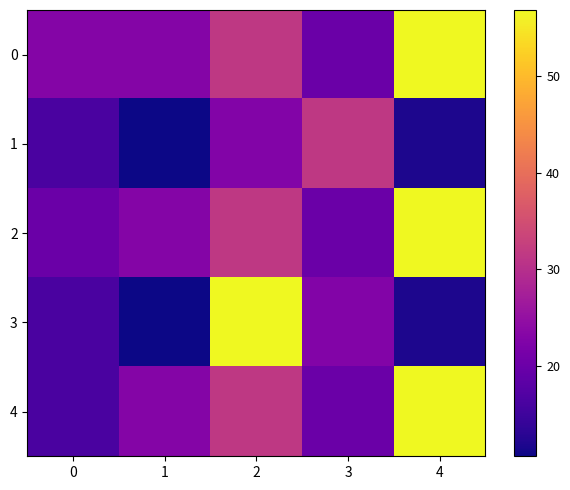

At how many categories does at least one series exceed 21?

5